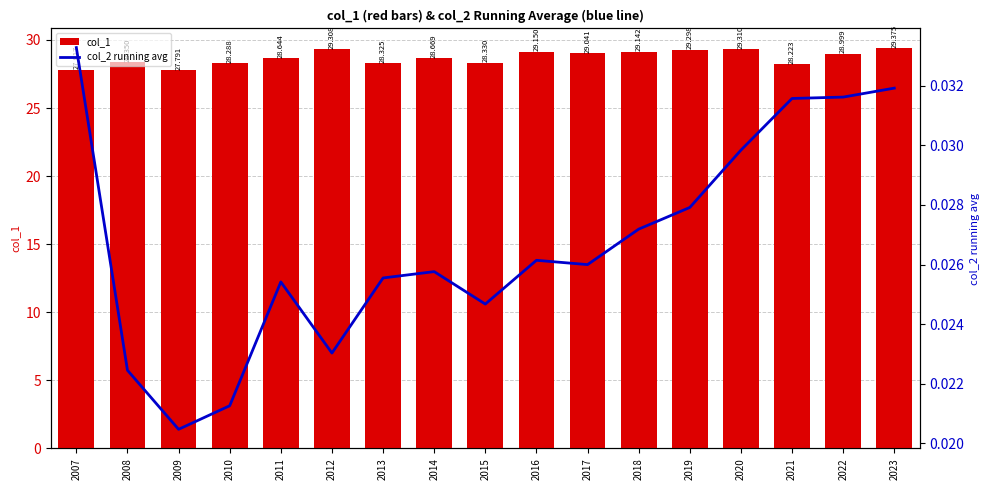

Does the chart contain any negative values?

No